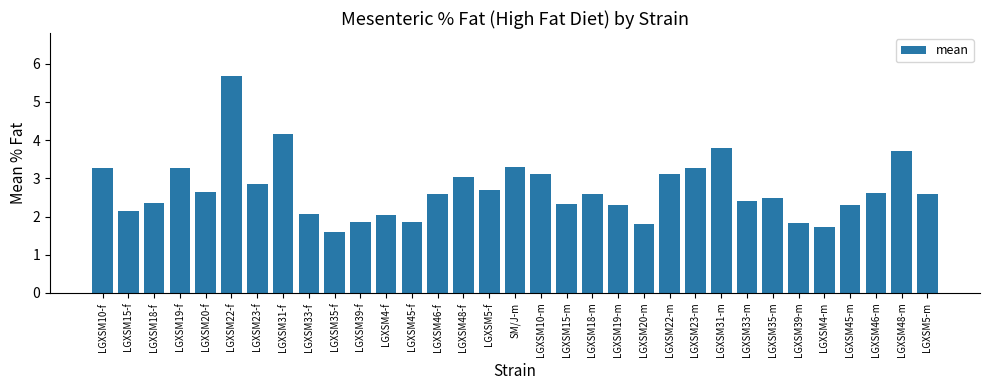

What is the average value?

2.7